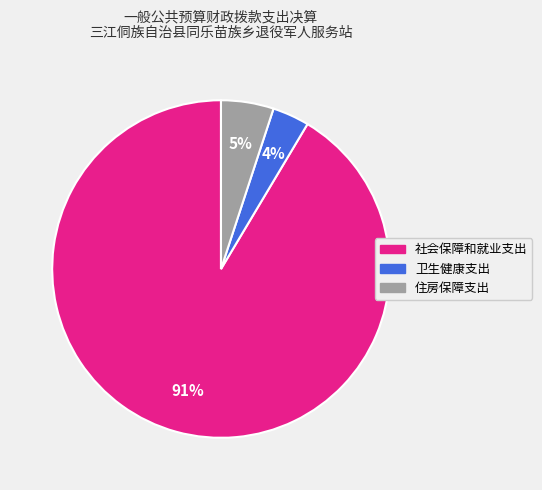

What is the majority slice?

社会保障和就业支出